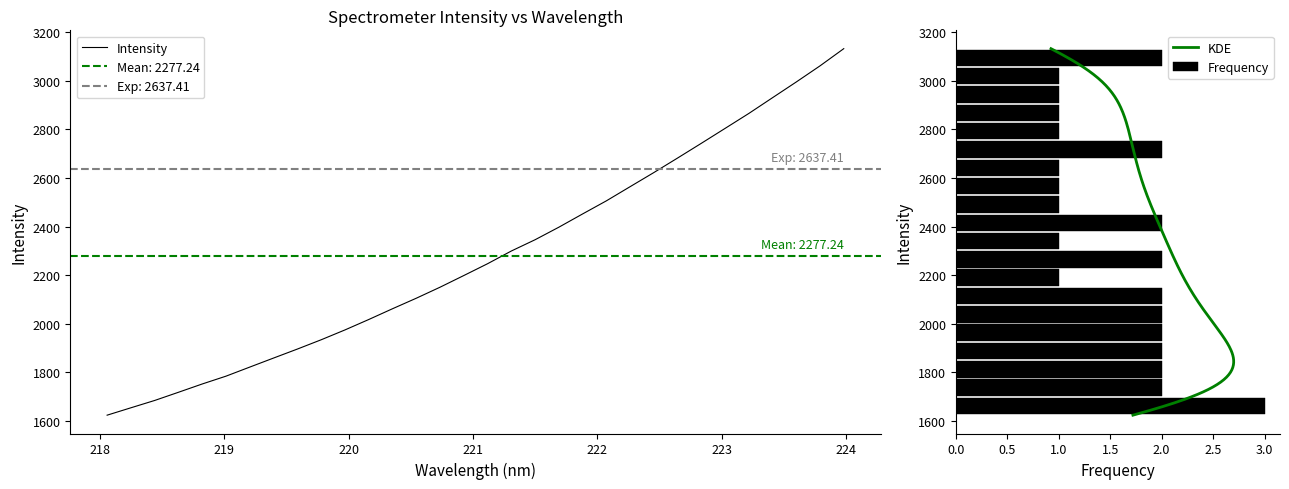

Reading right to left, transcribe all the data shown in this chart.

3133.1	3062.3	2995.8	2931.1	2866.1	2804.5	2743.0	2682.3	2622.4	2564.2	2505.8	2451.9	2397.2	2345.5	2299.1	2246.7	2198.0	2149.9	2104.5	2061.1	2016.7	1973.8	1933.2	1895.0	1858.0	1820.8	1783.3	1751.1	1716.9	1683.1	1652.9	1622.4